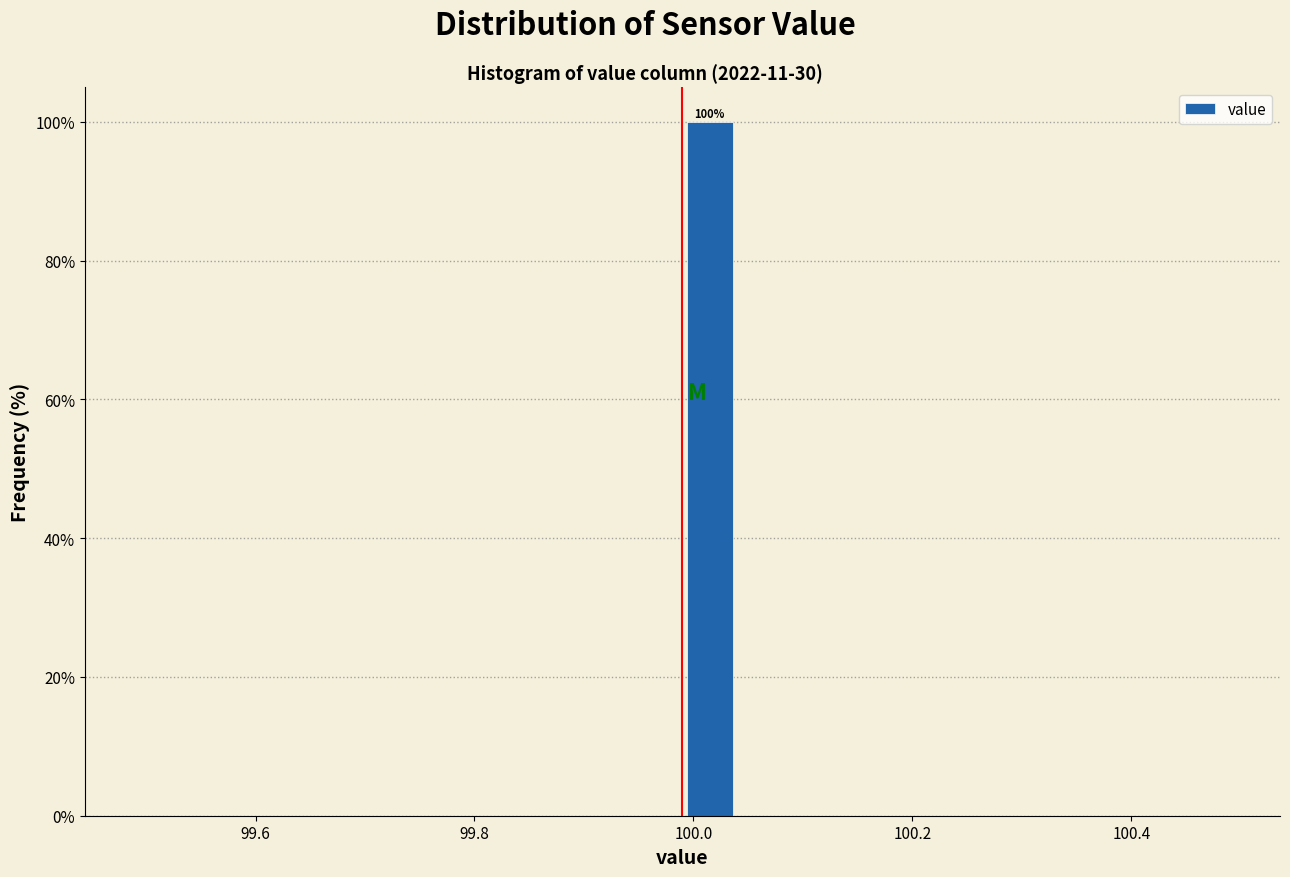

Read against the x-axis, roughly where is the centre of the tallest bar?

100.02